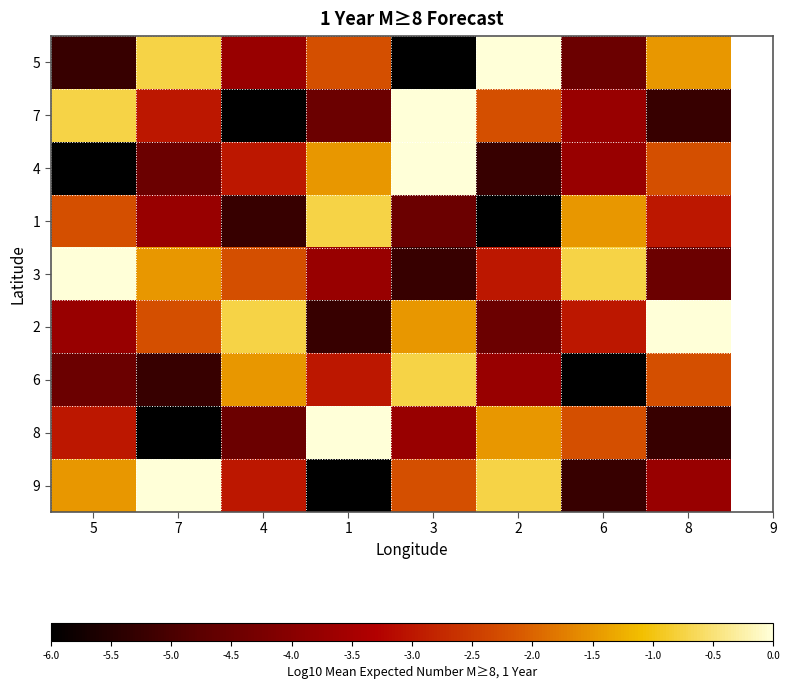

Reading left to right, extract all data points from this chart.

5: 5=-5.2	7=-0.8	4=-3.8	1=-2.2	3=-6.0	2=0.0	6=-4.5	8=-1.5
7: 5=-0.8	7=-3.0	4=-6.0	1=-4.5	3=0.0	2=-2.2	6=-3.8	8=-5.2
4: 5=-6.0	7=-4.5	4=-3.0	1=-1.5	3=0.0	2=-5.2	6=-3.8	8=-2.2
1: 5=-2.2	7=-3.8	4=-5.2	1=-0.8	3=-4.5	2=-6.0	6=-1.5	8=-3.0
3: 5=0.0	7=-1.5	4=-2.2	1=-3.8	3=-5.2	2=-3.0	6=-0.8	8=-4.5
2: 5=-3.8	7=-2.2	4=-0.8	1=-5.2	3=-1.5	2=-4.5	6=-3.0	8=0.0
6: 5=-4.5	7=-5.2	4=-1.5	1=-3.0	3=-0.8	2=-3.8	6=-6.0	8=-2.2
8: 5=-3.0	7=-6.0	4=-4.5	1=0.0	3=-3.8	2=-1.5	6=-2.2	8=-5.2
9: 5=-1.5	7=0.0	4=-3.0	1=-6.0	3=-2.2	2=-0.8	6=-5.2	8=-3.8